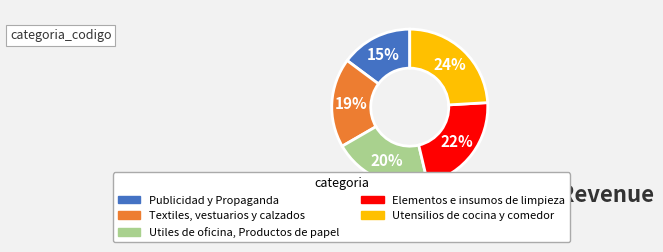

To the nearest percent, what is the combined percentage of Utensilios de cocina y comedor and Publicidad y Propaganda?

39%